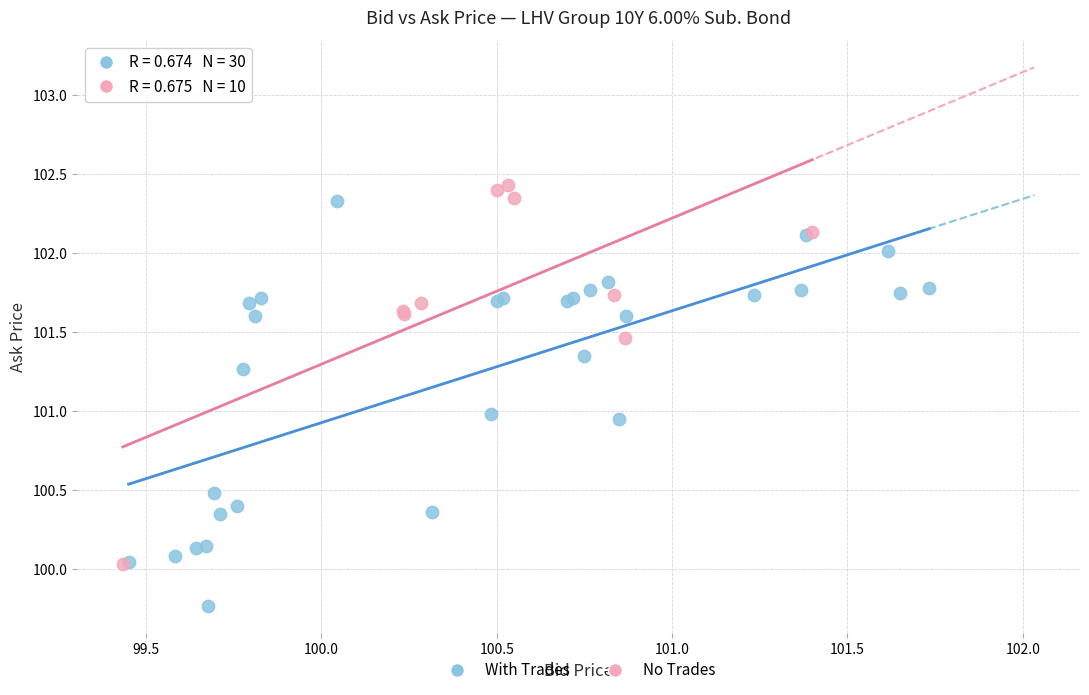

Which series contains the lowest Y value?

With Trades